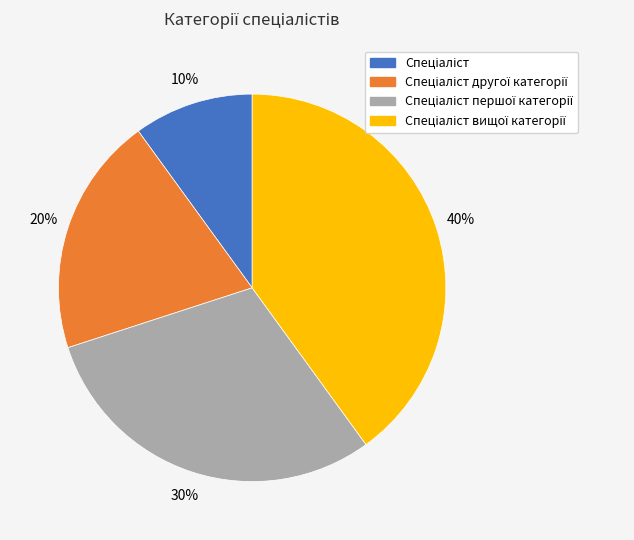

To the nearest percent, what is the average slice percentage?

25%